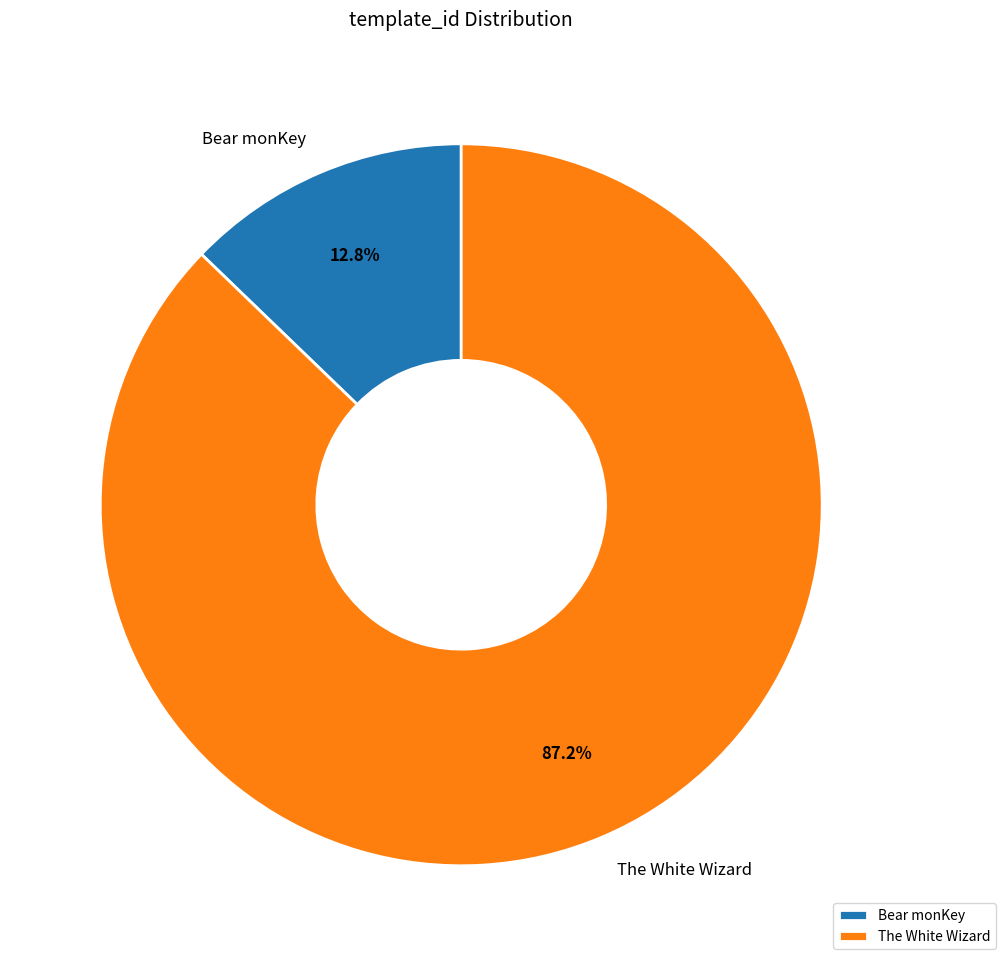

Is the sum of Bear monKey and The White Wizard greater than half?

Yes